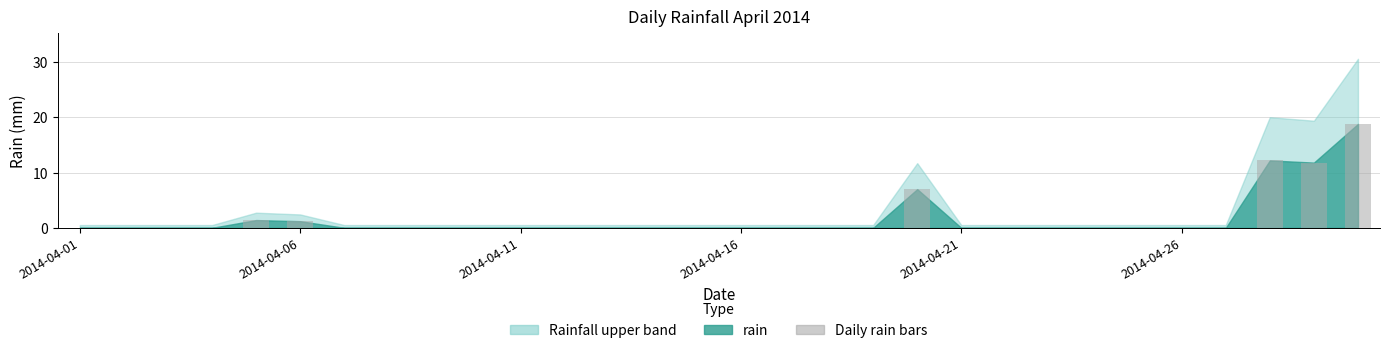

Count the number of categories in the chart.

30